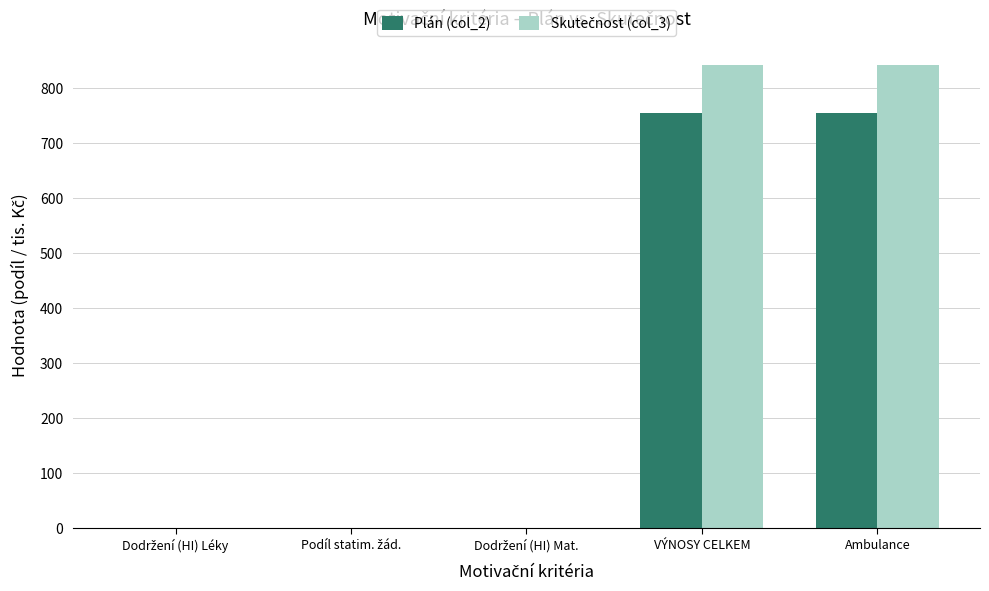

What is the maximum value shown in the chart?

842.8